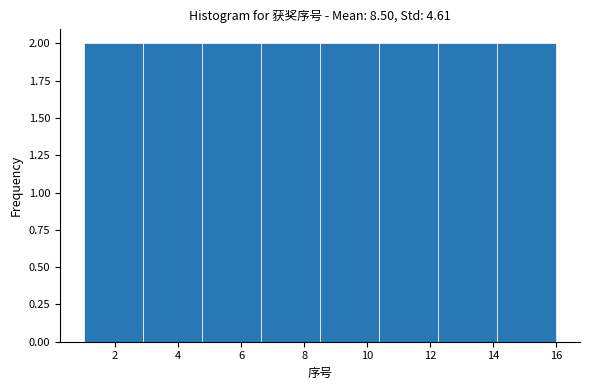

Reading left to right, transcribe this chart: for each bar, give the range it covers on the x-axis and its height. Neither the bar edges nor the heights are printed on the chart, so give them approximately, as read against the axes.

1.0 to 2.8: 2
2.8 to 4.8: 2
4.8 to 6.6: 2
6.6 to 8.6: 2
8.6 to 10.4: 2
10.4 to 12.2: 2
12.2 to 14.2: 2
14.2 to 16.0: 2